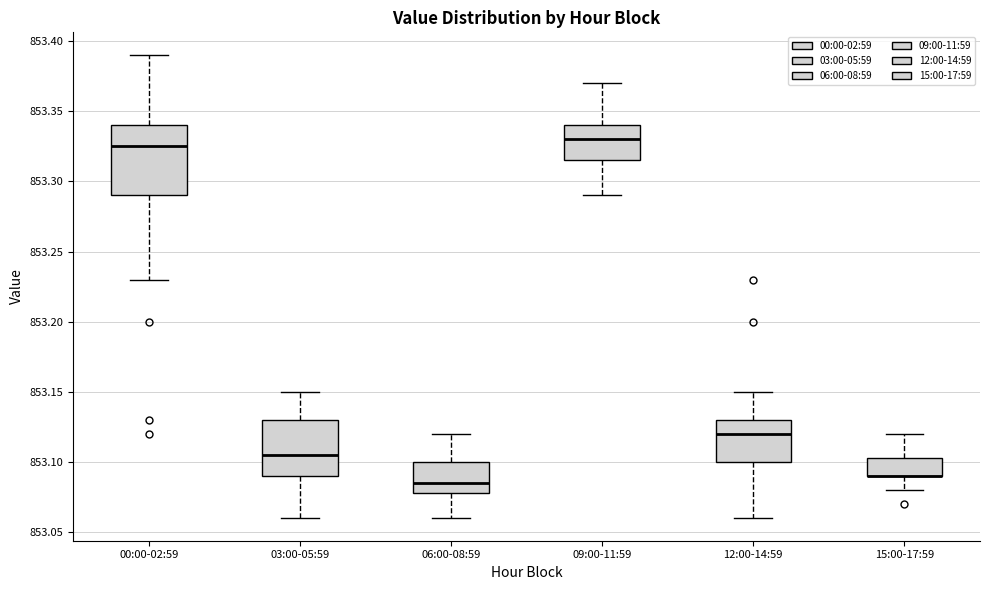

Reading left to right, read every box against the y-axis: the position of its median line, the range the box covers, and the ends of its whiskers. The values are not printed on the chart, so give them approximately, as read against the axis.

00:00-02:59: median 853.325, box 853.290 to 853.340, whiskers 853.230 to 853.390
03:00-05:59: median 853.105, box 853.090 to 853.130, whiskers 853.060 to 853.150
06:00-08:59: median 853.085, box 853.080 to 853.100, whiskers 853.060 to 853.120
09:00-11:59: median 853.330, box 853.315 to 853.340, whiskers 853.290 to 853.370
12:00-14:59: median 853.120, box 853.100 to 853.130, whiskers 853.060 to 853.150
15:00-17:59: median 853.090 (drawn on the box's lower edge), box 853.090 to 853.105, whiskers 853.080 to 853.120